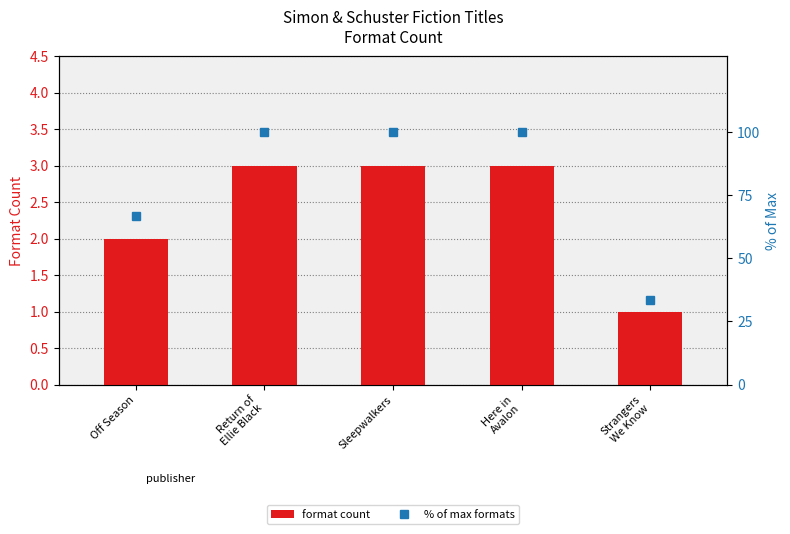

What position from the left is Return of
Ellie Black?

2